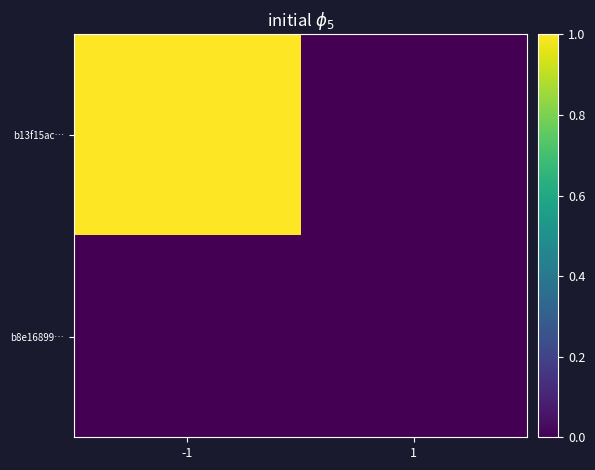

At 1, list the series in order from largest to smallest.

b13f15ac…, b8e16899…